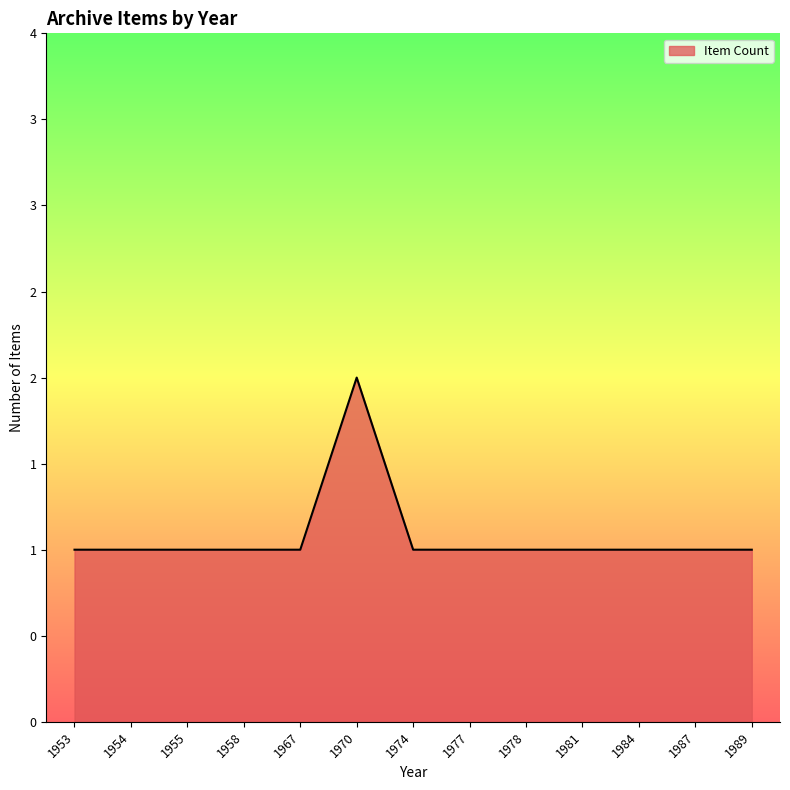

What is the average value?

1